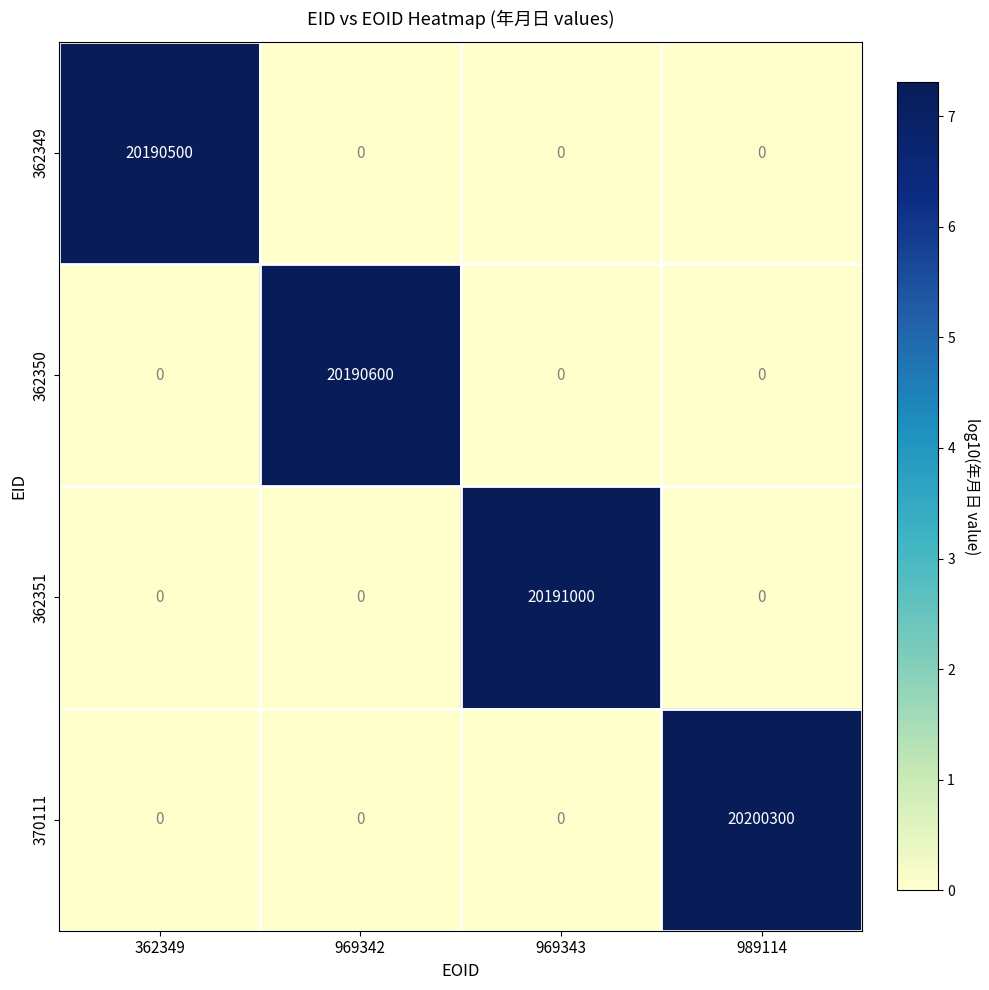

The value of 362351 at 969342 is 0. True or false?

True